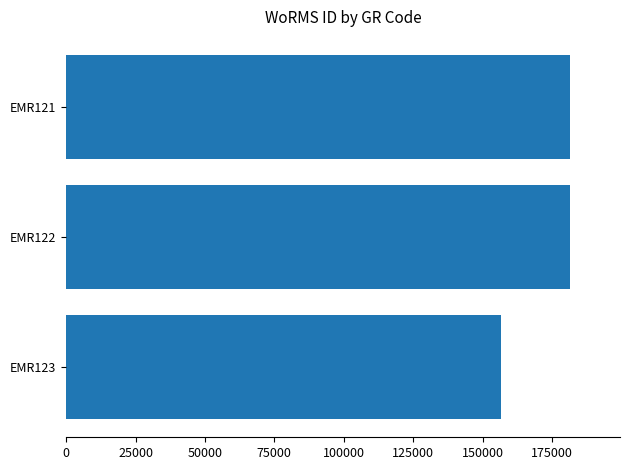

What is the approximate value at EMR122, to the nearest 10?

181360